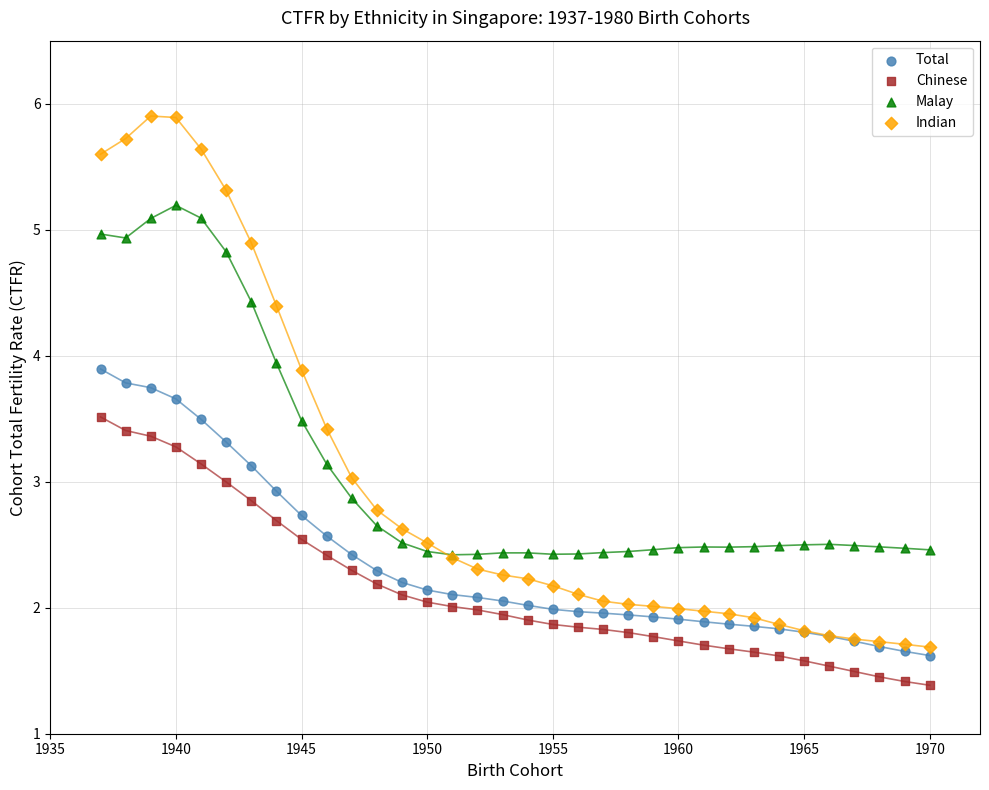

Which series reaches the maximum Y coordinate?

Indian